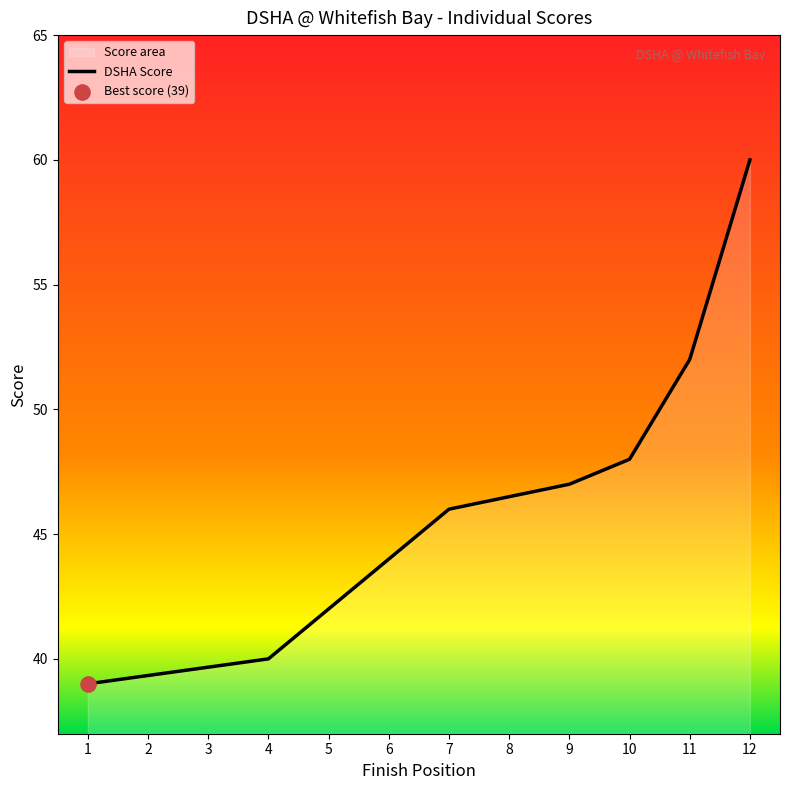

What is the ratio of the value at 6 to the value at 9?

0.9